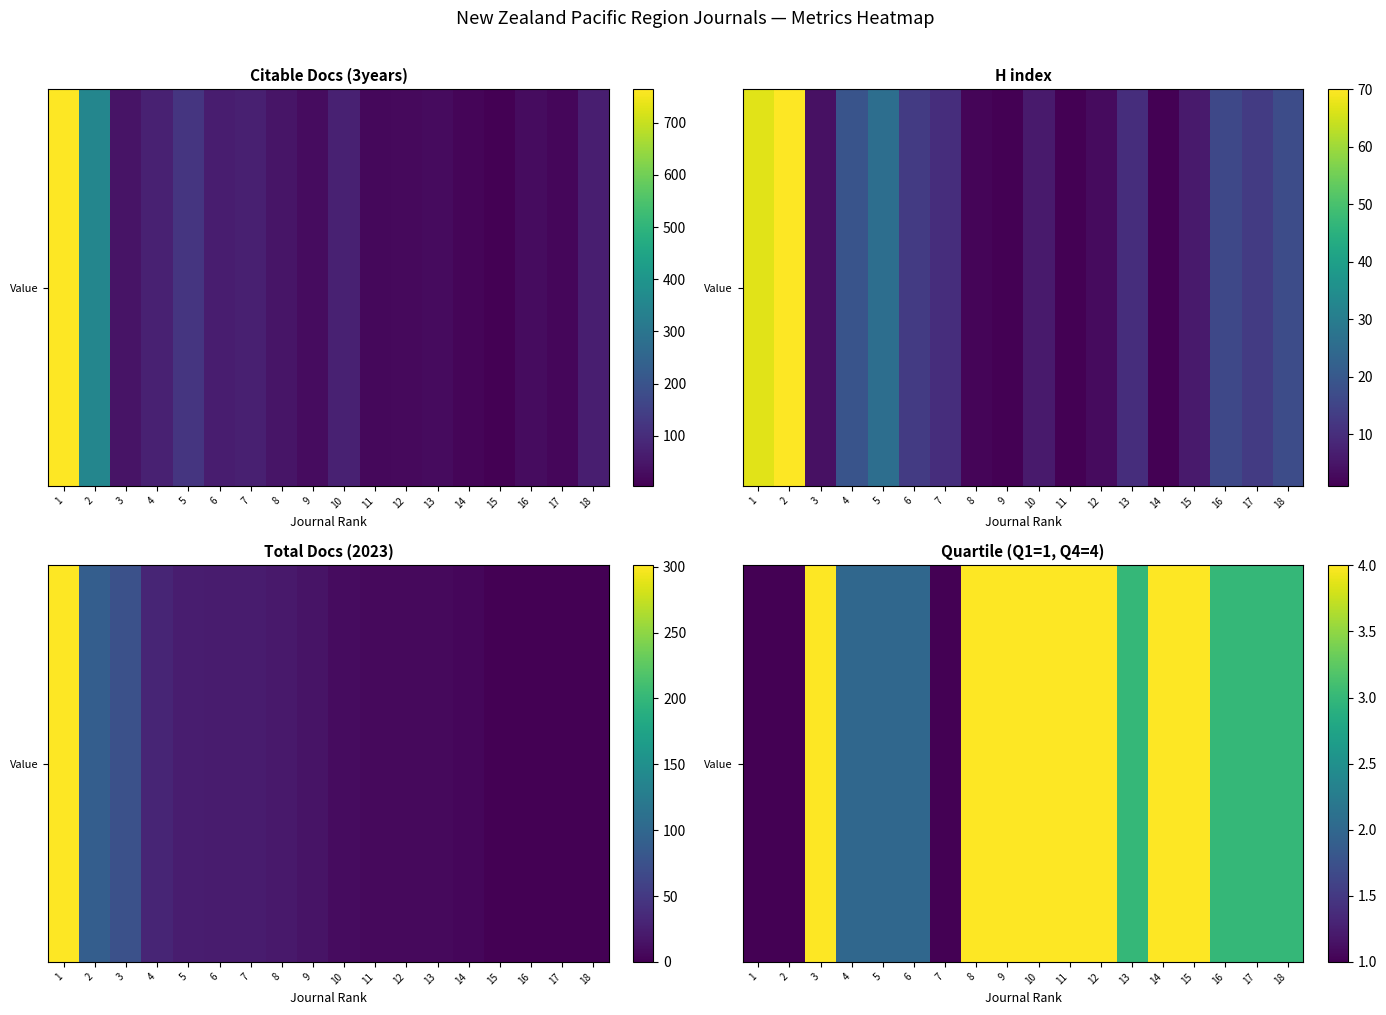

List the labels in order of value, largest first.

3, 8, 9, 10, 11, 12, 14, 15, 13, 16, 17, 18, 4, 5, 6, 1, 2, 7